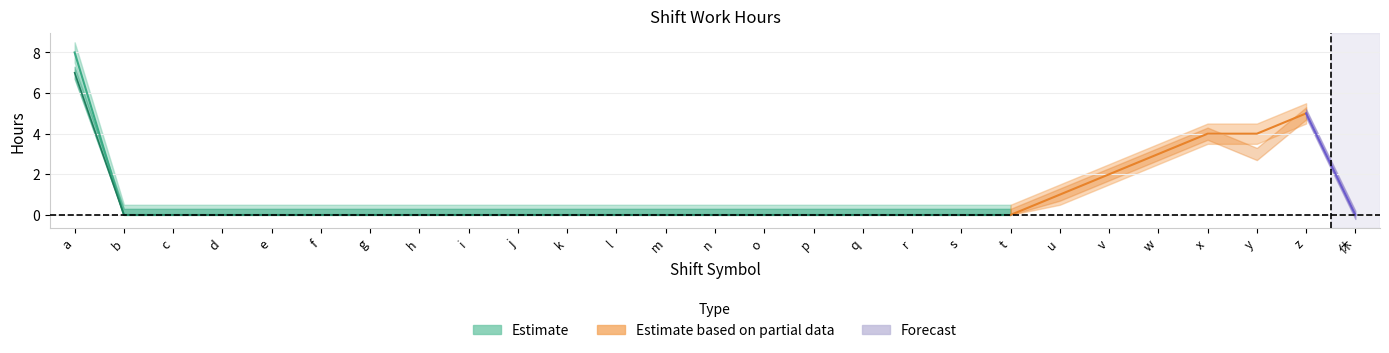

What is the label of the 2nd point from the right?

z